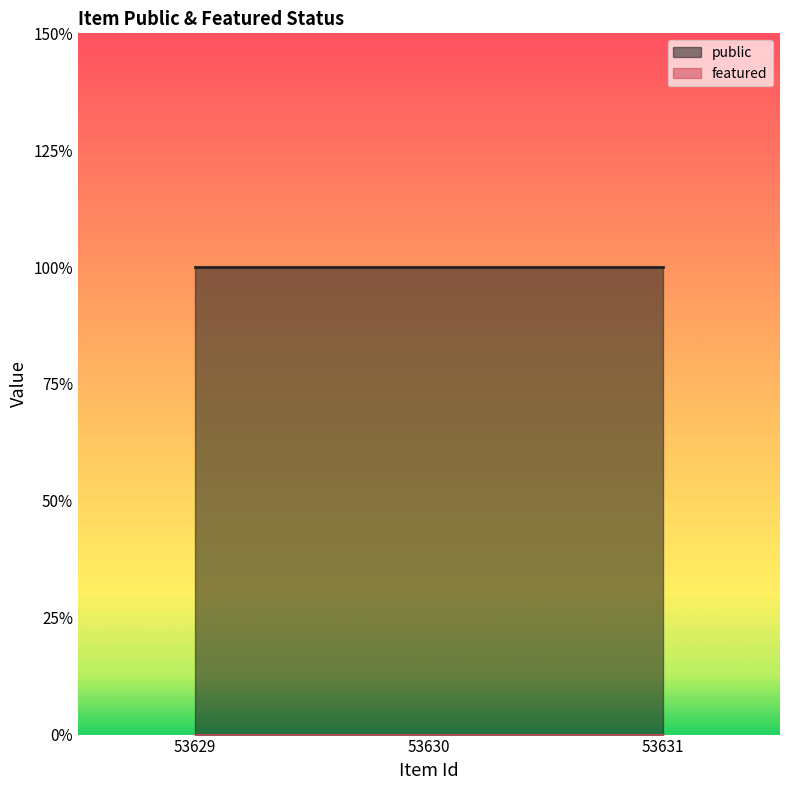

Which series has the largest total across all categories?

public